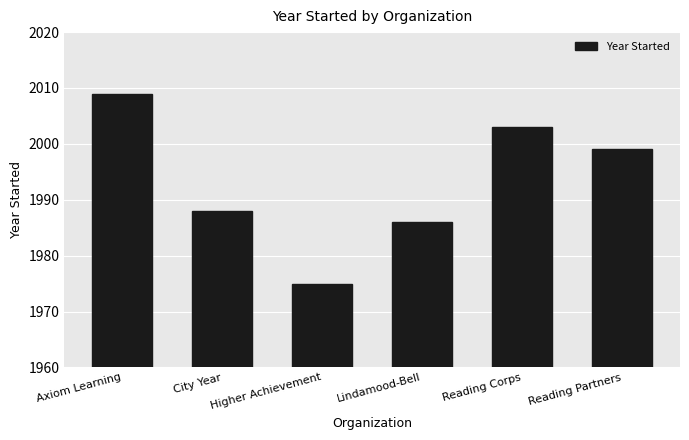

List the labels in order of value, largest first.

Axiom Learning, Reading Corps, Reading Partners, City Year, Lindamood-Bell, Higher Achievement